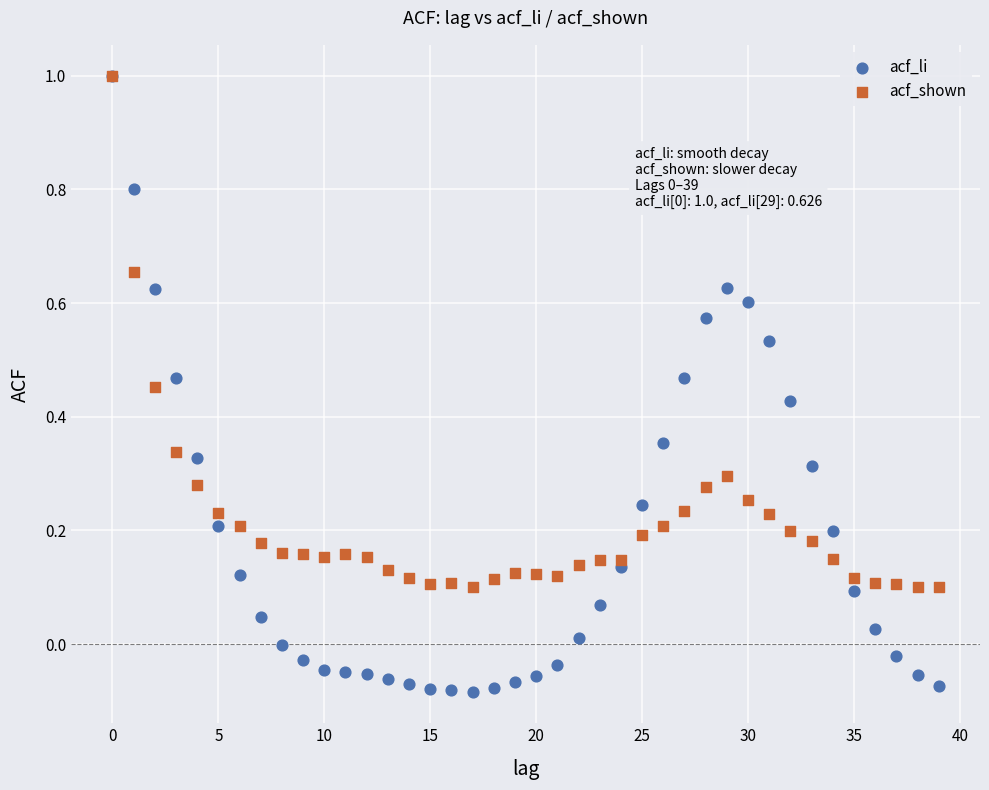

What are all the series names shown in the legend?

acf_li, acf_shown